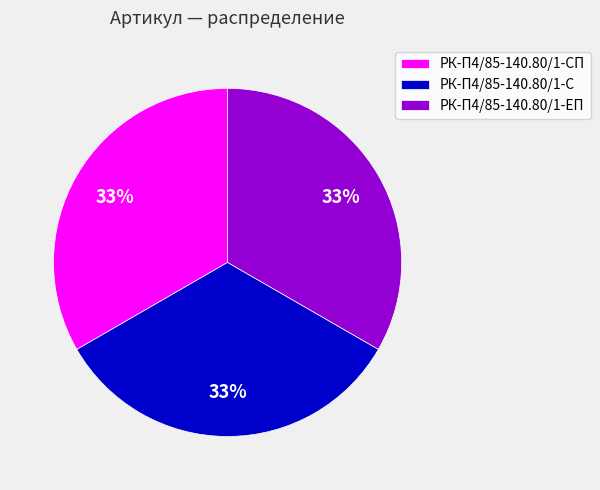

True or false: РК-П4/85-140.80/1-СП accounts for 46% of the total.

False